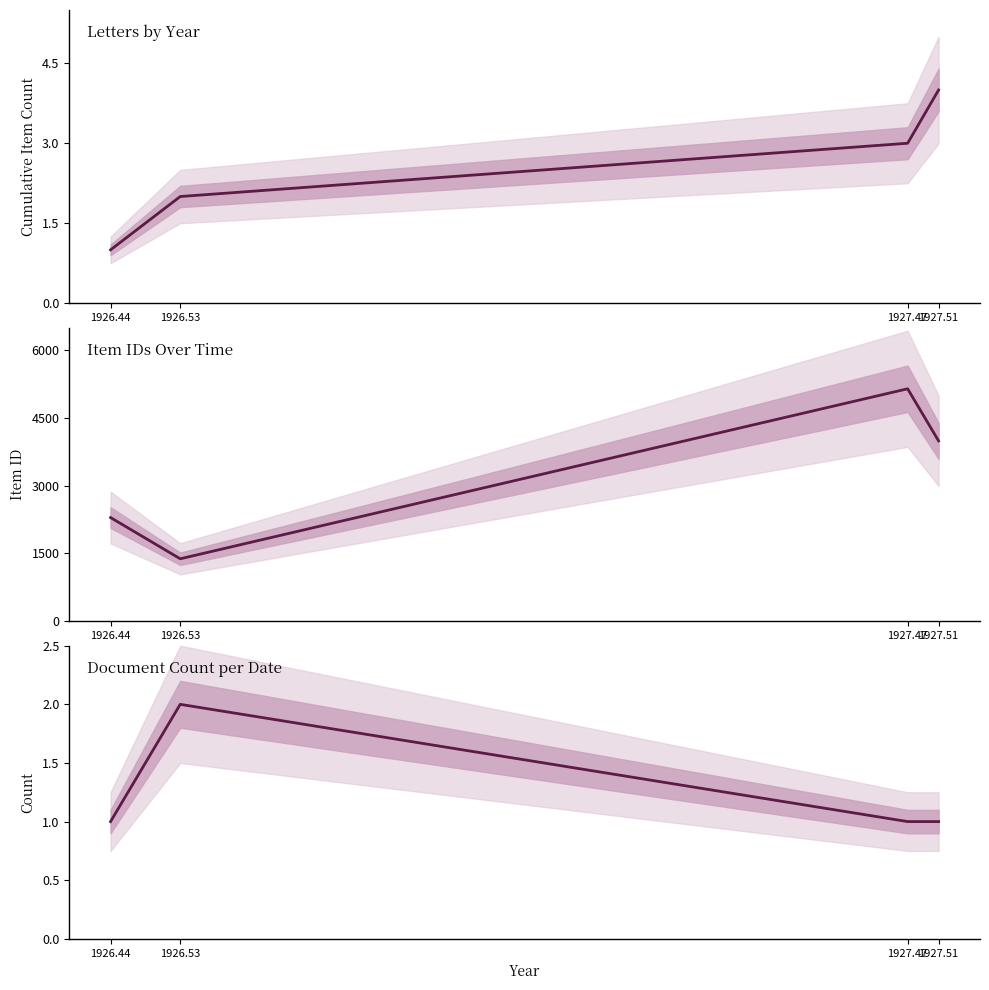

True or false: Item Count per Date and Cumulative Items intersect in this chart.

False